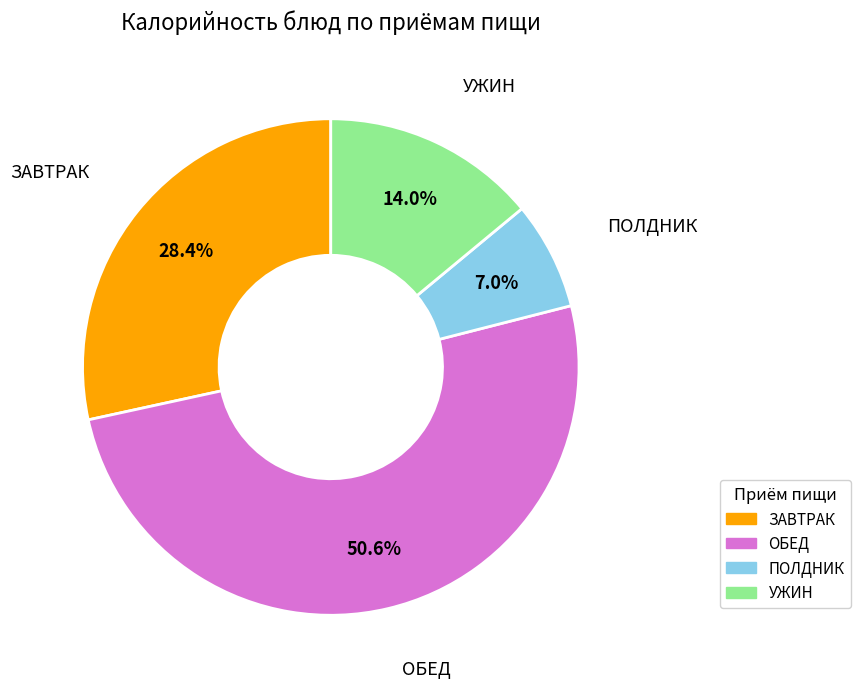

Is there a majority slice in this chart?

Yes